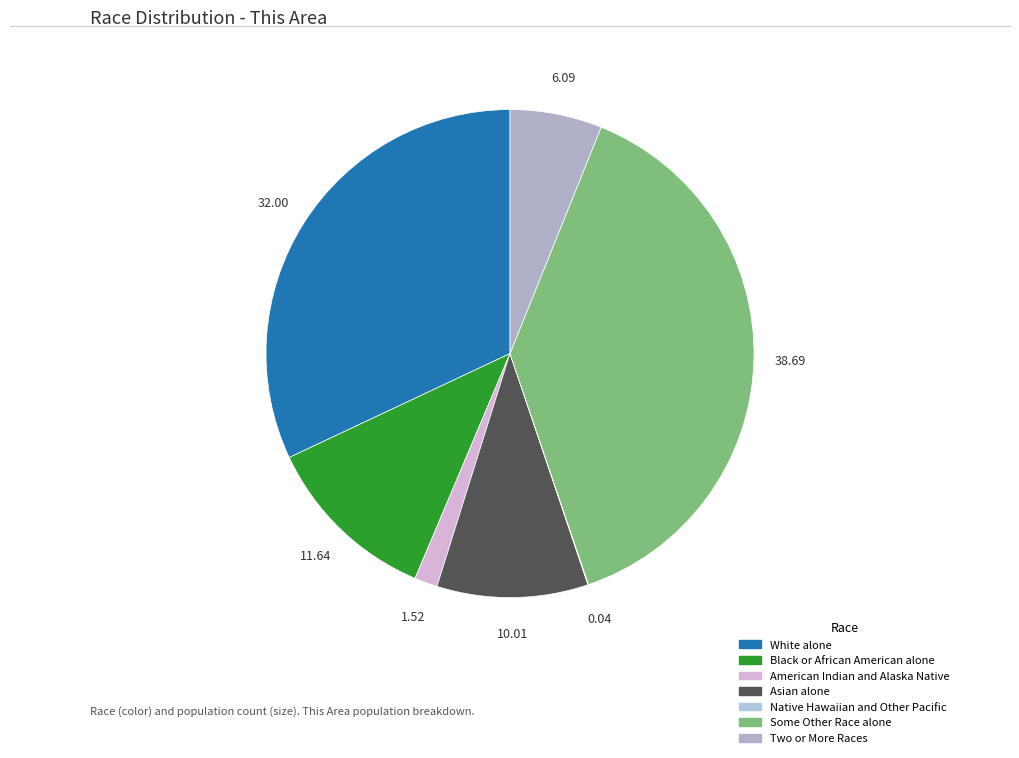

To the nearest percent, what is the combined percentage of Two or More Races and Asian alone?

16%